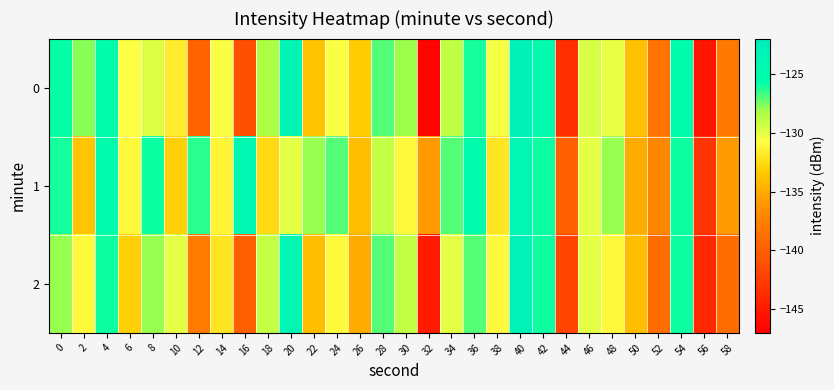

Which series has the largest total across all categories?

1